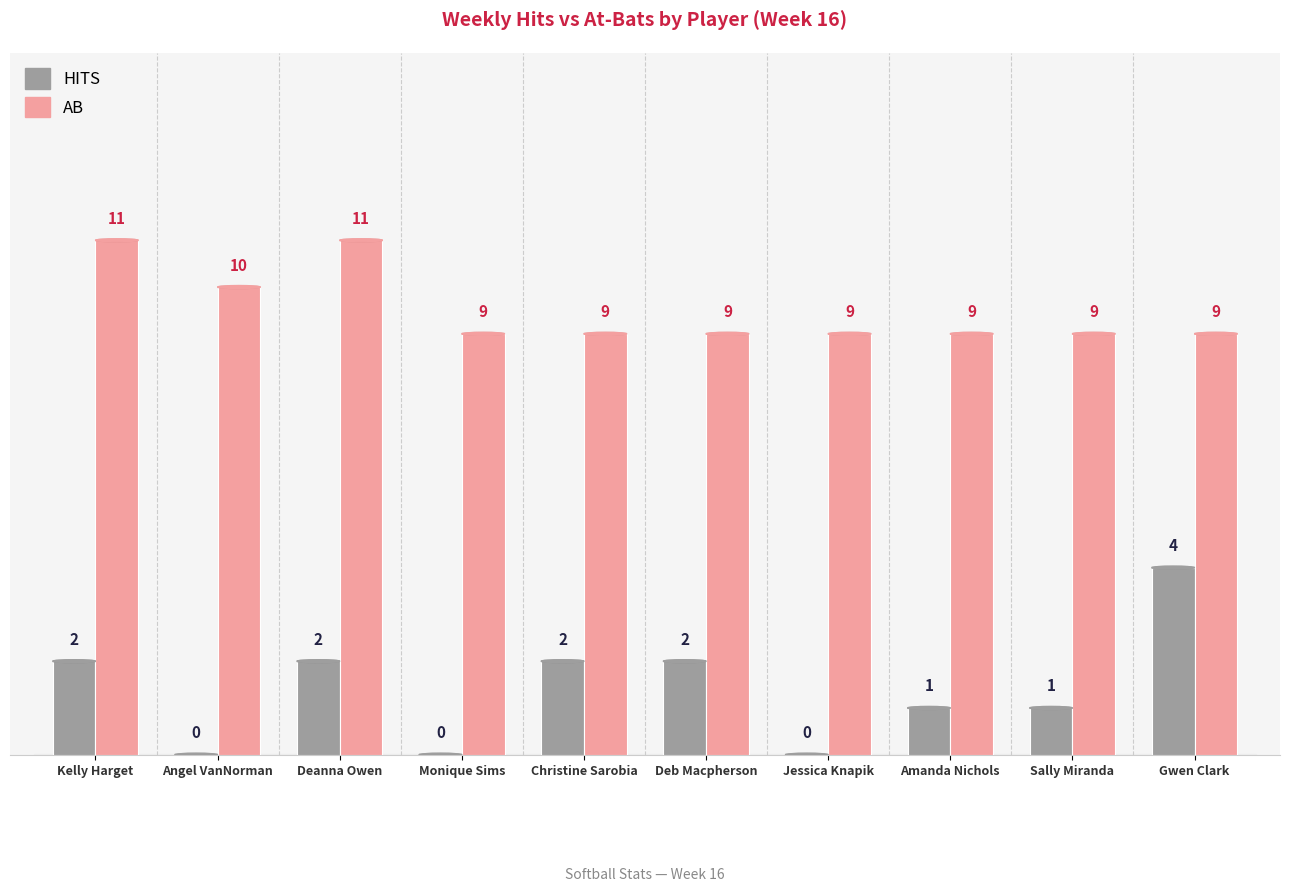

Is the value of HITS at Monique Sims greater than the value of AB at Deb Macpherson?

No